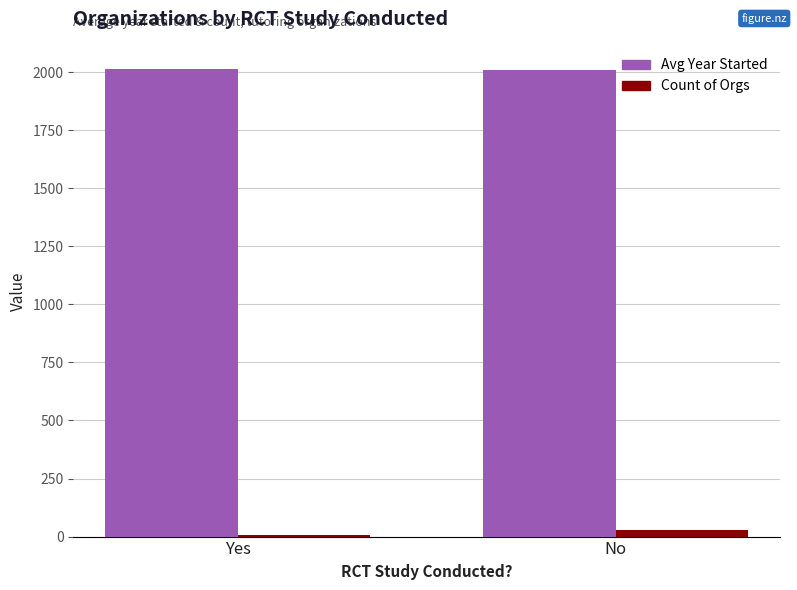

What is the total value across all series at No?

2036.3